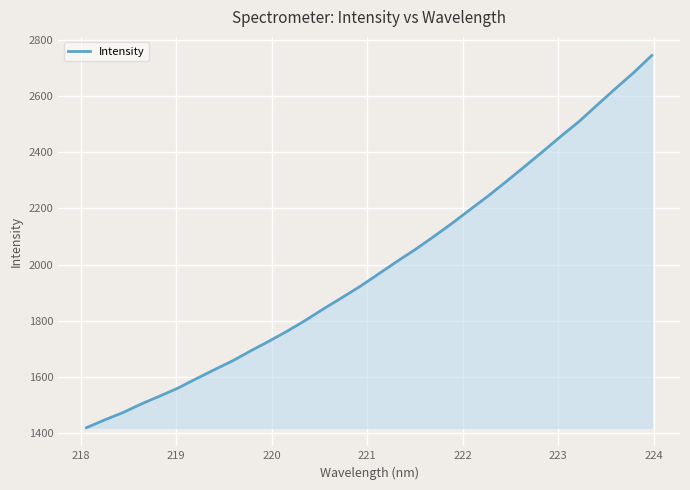

What is the smallest value displayed?

1420.4